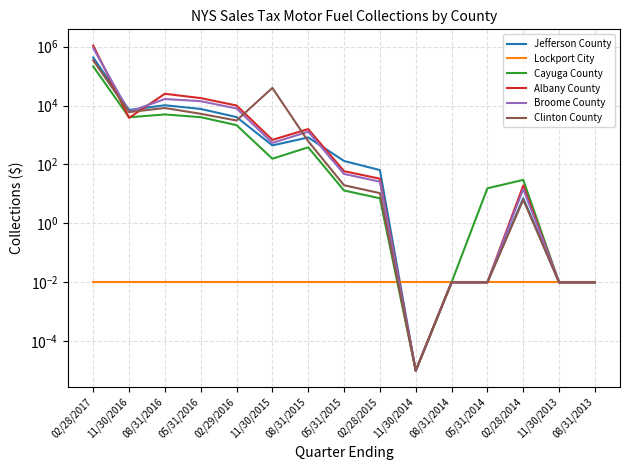

What is the difference between the maximum and minimum values in the Cayuga County series?

213542.6